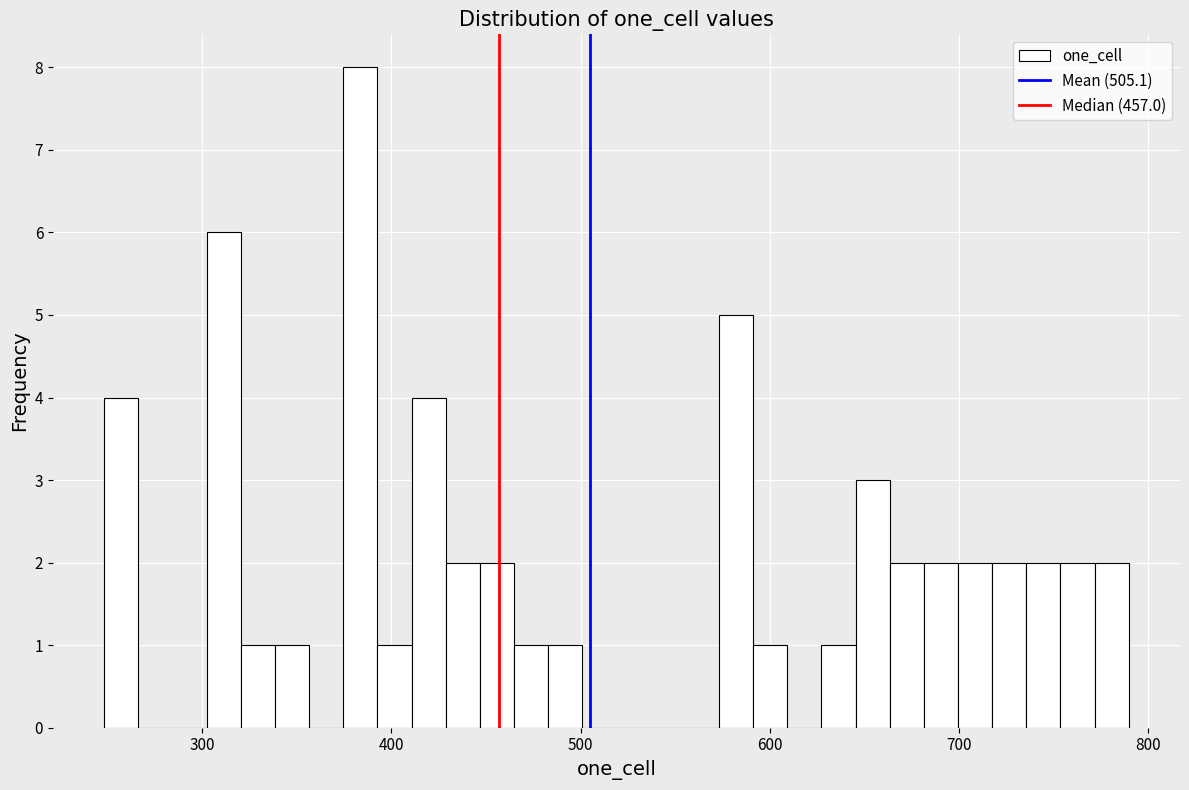

Read against the x-axis, roughly where is the centre of the tallest bar?

380